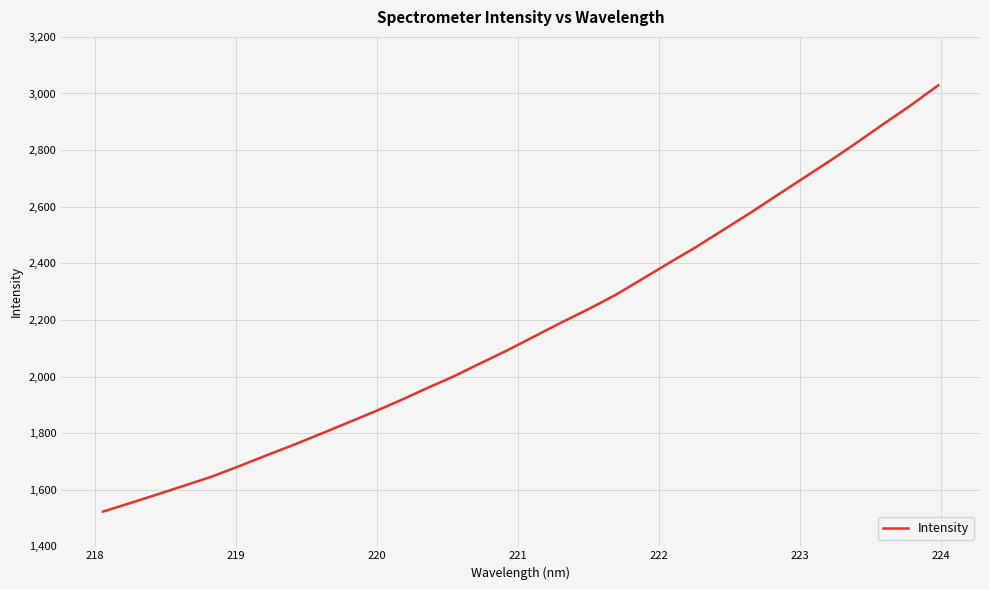

What is the maximum value shown in the chart?

3029.0